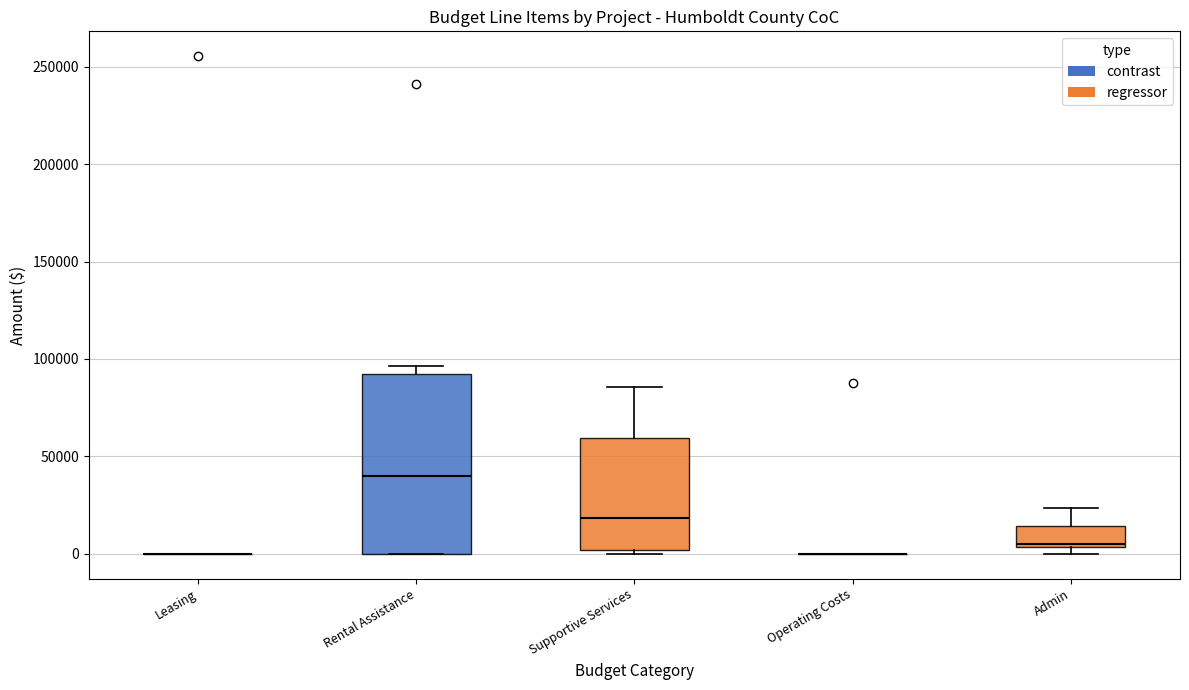

Which box is the tallest, from its lower edge to its upper edge?

Rental Assistance